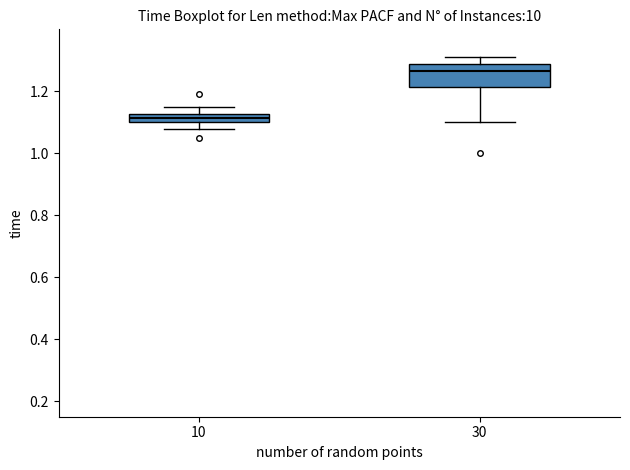

Where does the median line of the box at x = 30 sit on the y-axis? The values are not printed on the chart, so give them approximately, as read against the axis.

1.26